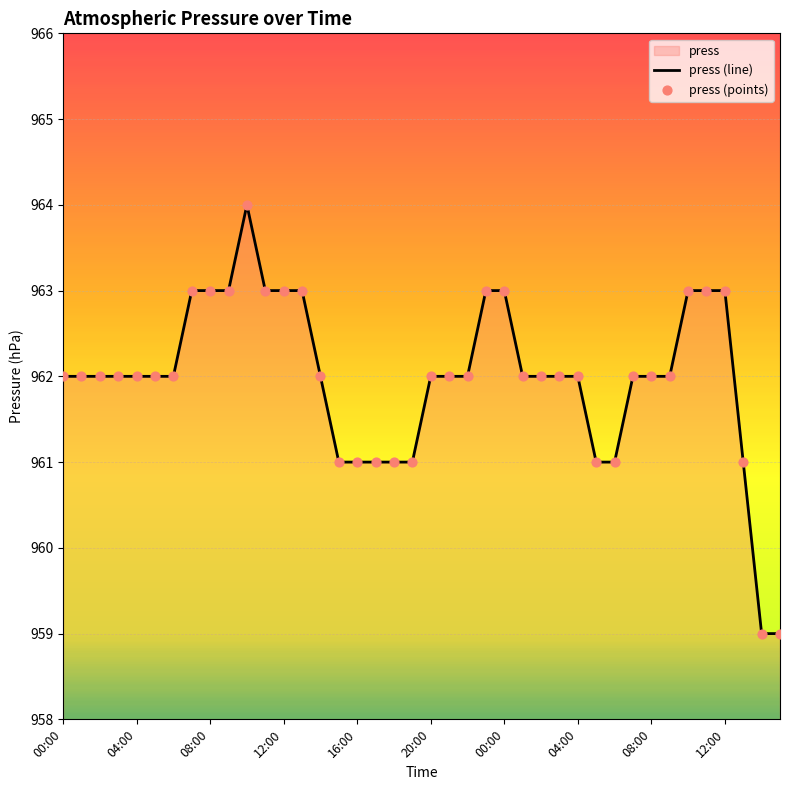

Which series contains the highest Y value?

press (line)